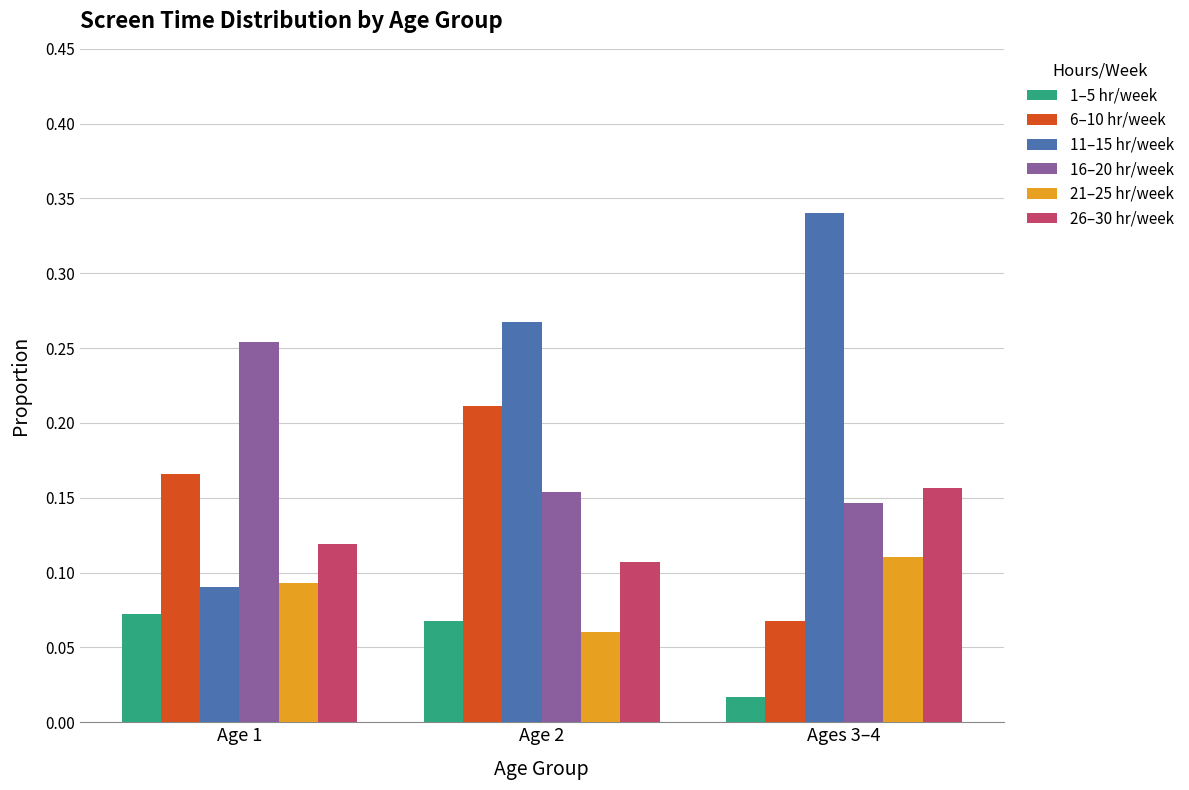

How many bars are there in each group?

6